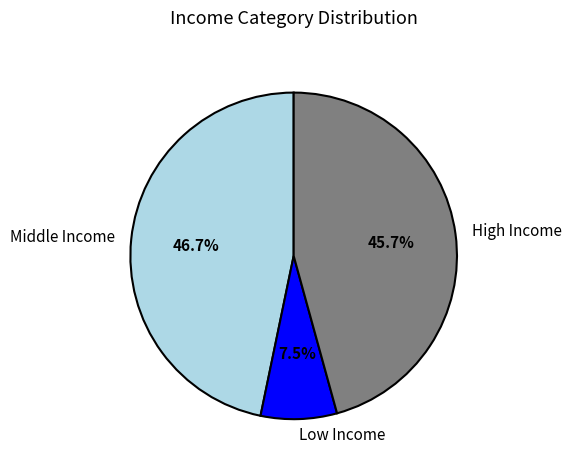

What is the ratio of the value at High Income to the value at Middle Income?

1.0